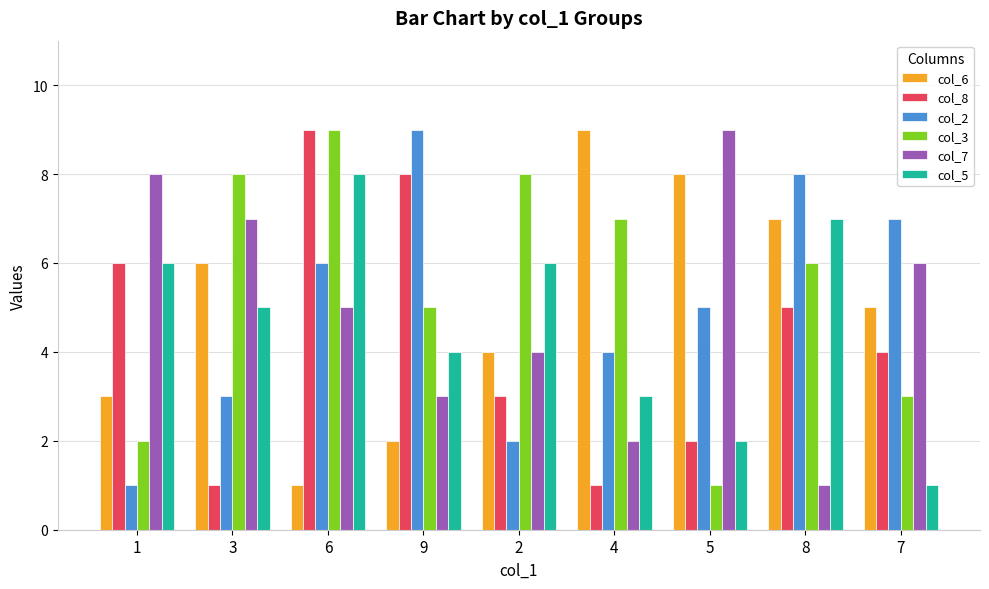

Reading right to left, transcribe all the data shown in this chart.

col_6: 5	7	8	9	4	2	1	6	3
col_8: 4	5	2	1	3	8	9	1	6
col_2: 7	8	5	4	2	9	6	3	1
col_3: 3	6	1	7	8	5	9	8	2
col_7: 6	1	9	2	4	3	5	7	8
col_5: 1	7	2	3	6	4	8	5	6